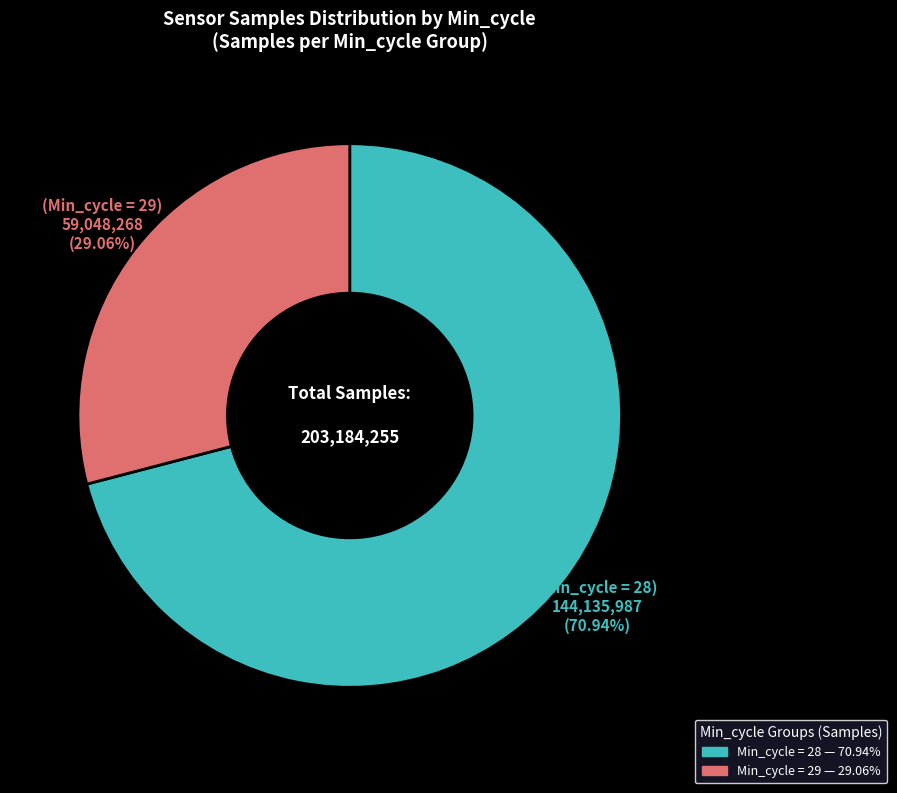

Is there any slice that represents more than half of the pie?

Yes